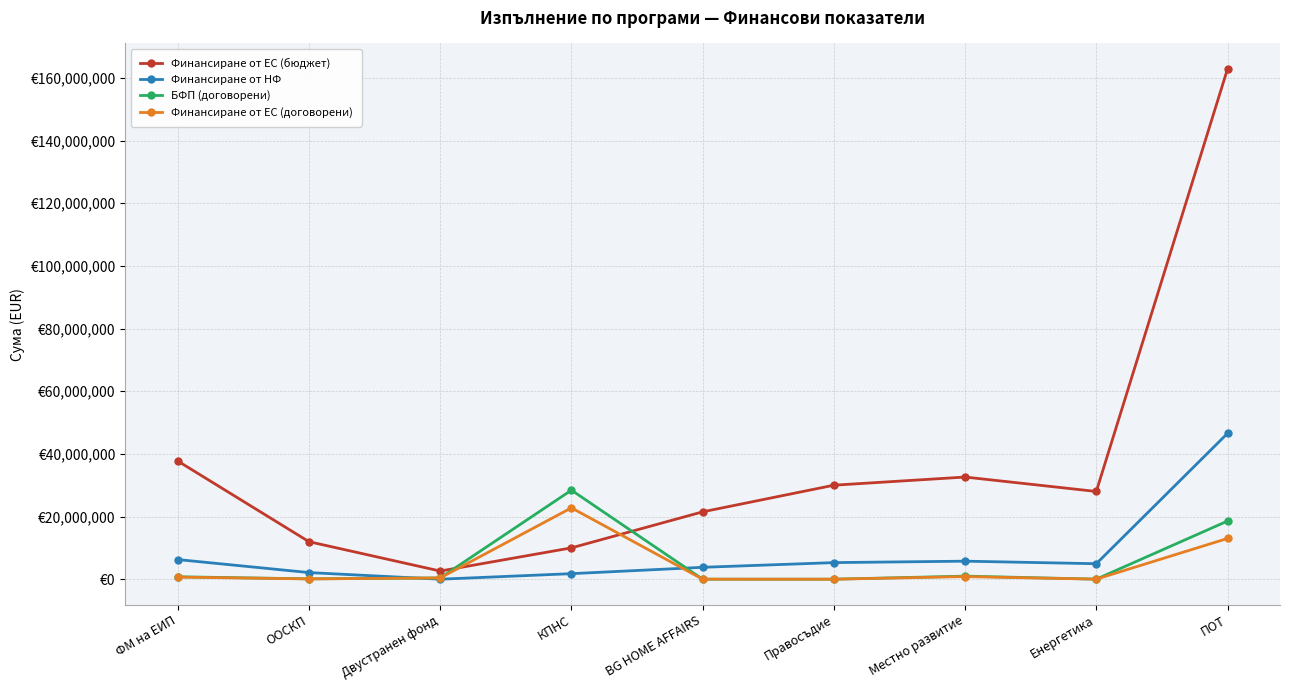

Where do Финансиране от НФ and Финансиране от ЕС (договорени) first cross each other?

ООСКП and Двустранен фонд